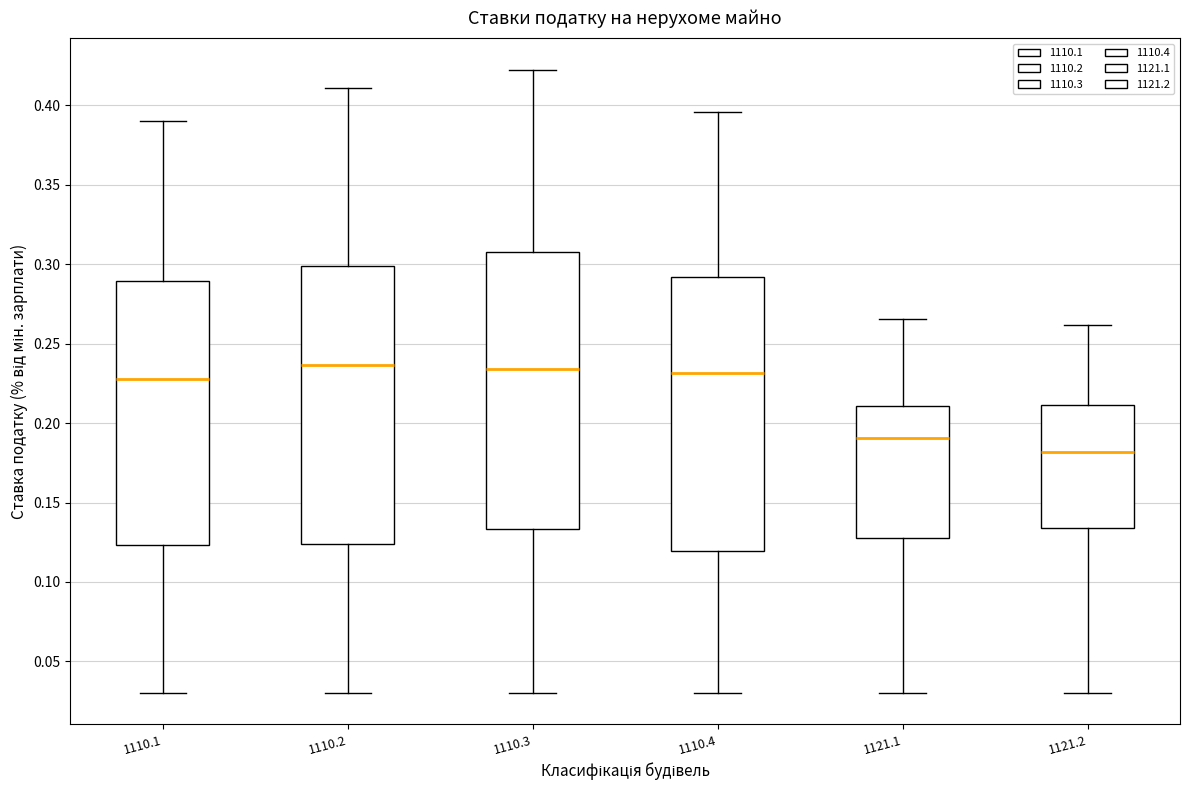

Where is the upper edge of the box at x = 1110.3 on the y-axis? The values are not printed on the chart, so give them approximately, as read against the axis.

0.305